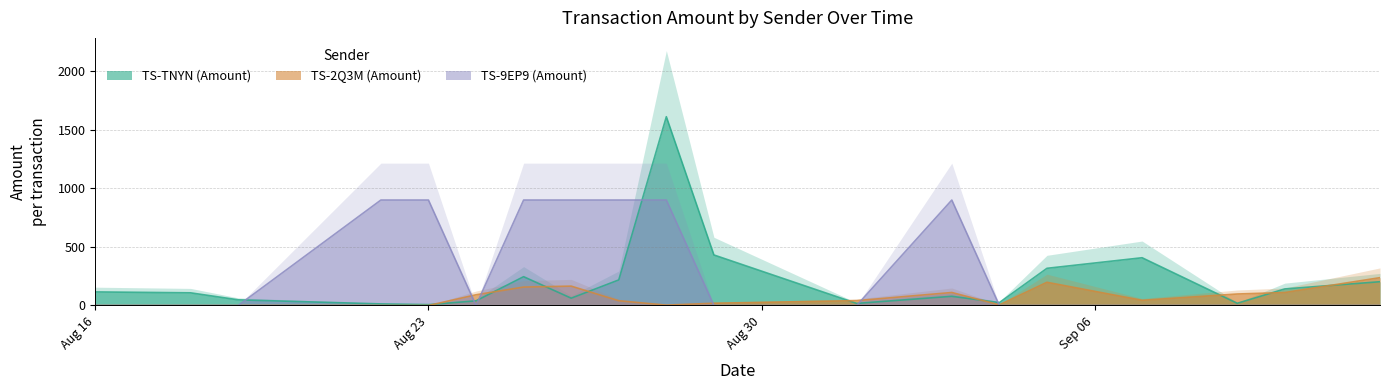

Between 2022-08-16 and 2022-09-01, which is larger?

2022-08-16